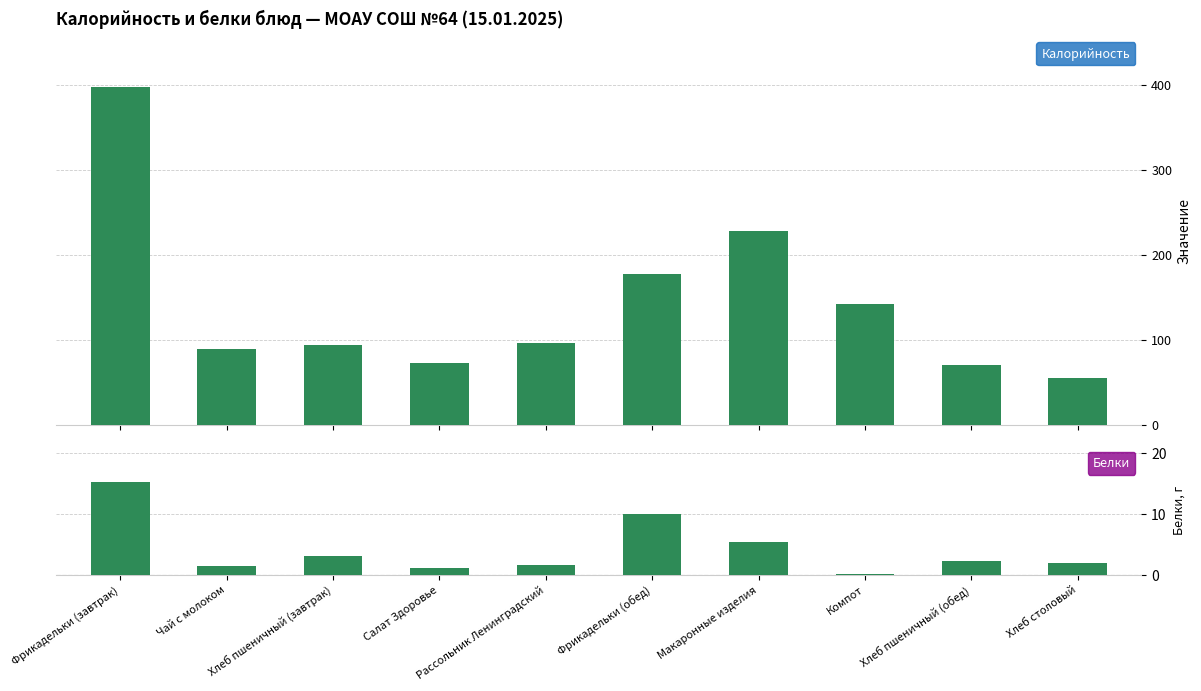

What is the label of the 5th bar from the right?

Фрикадельки (обед)